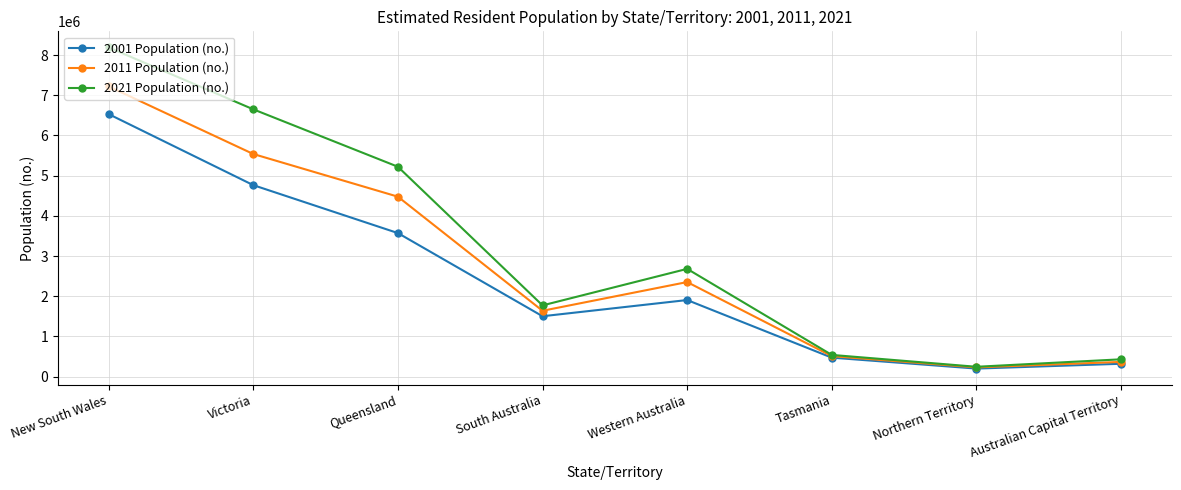

In 2001 Population (no.), how many points are higher than both neighbors (excluding endpoints)?

1